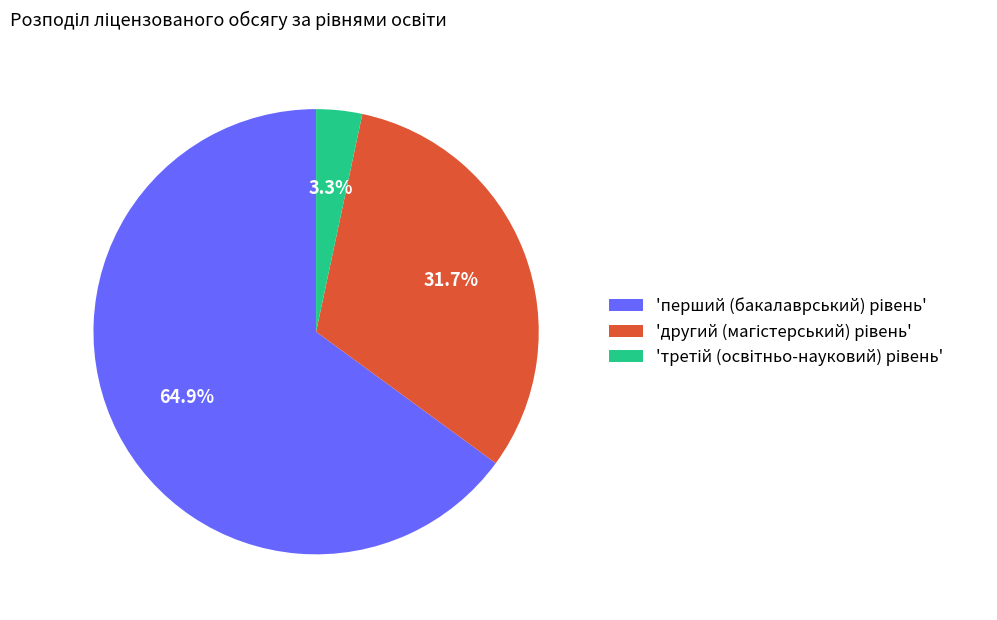

Is there any slice that represents more than half of the pie?

Yes